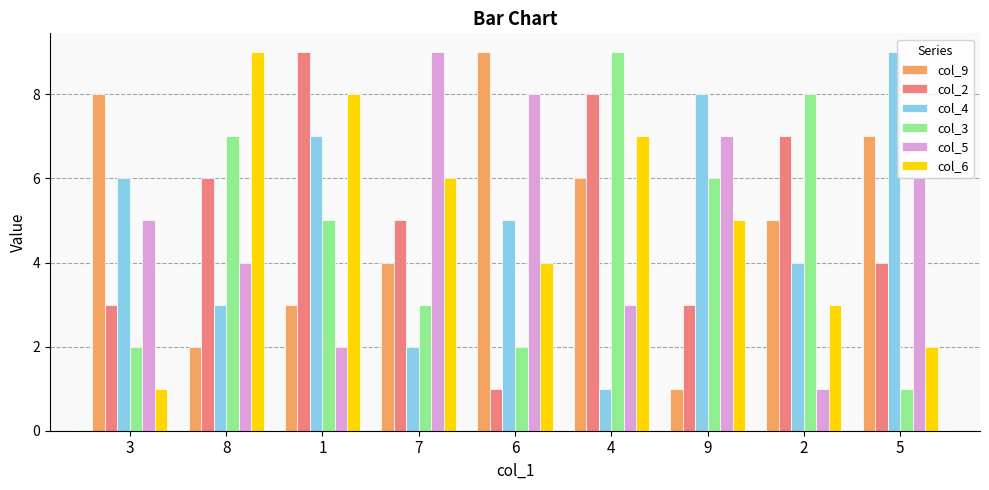

What are all the series names shown in the legend?

col_9, col_2, col_4, col_3, col_5, col_6